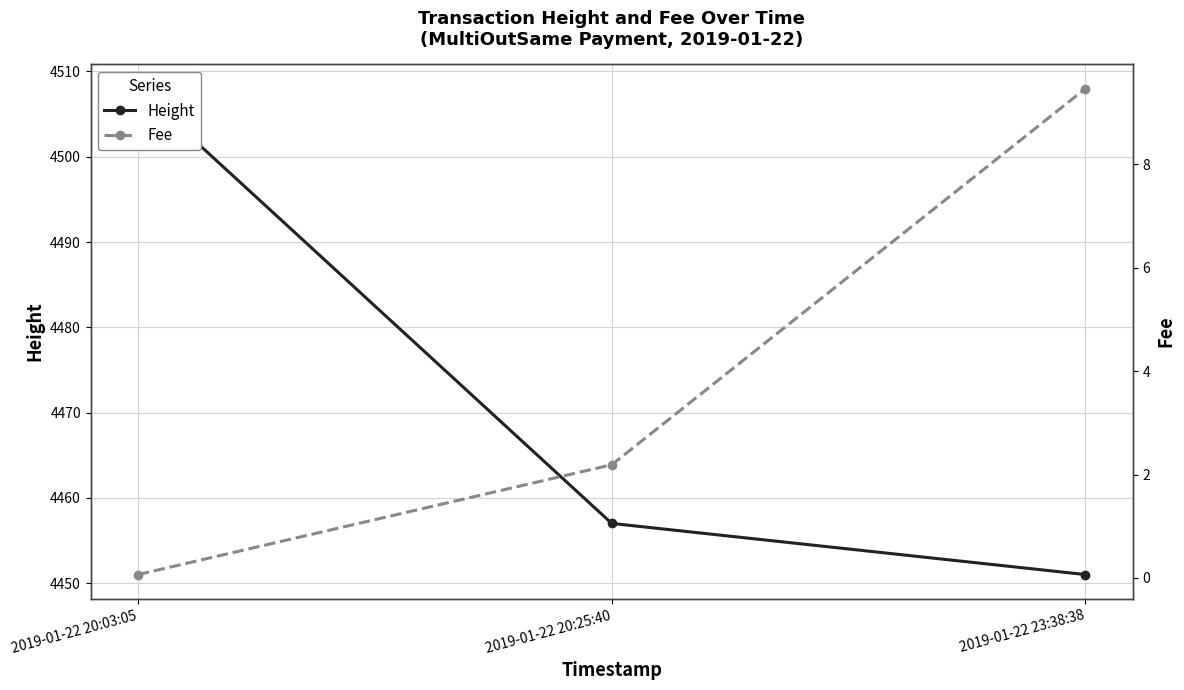

What position from the right is 2019-01-22 23:38:38?

1